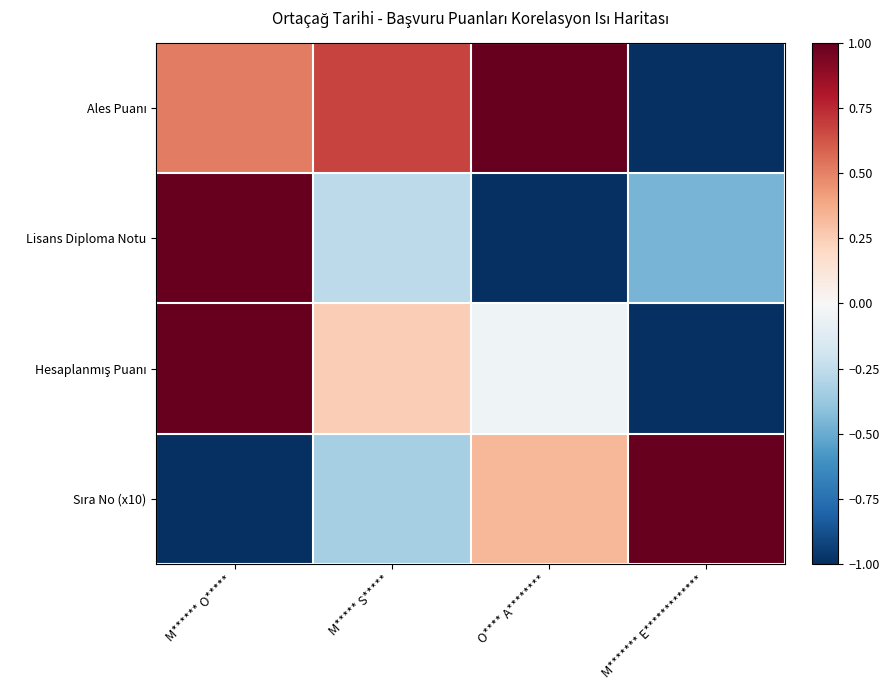

Between M****** O***** and O**** A********, which series saw the biggest shift?

Lisans Diploma Notu